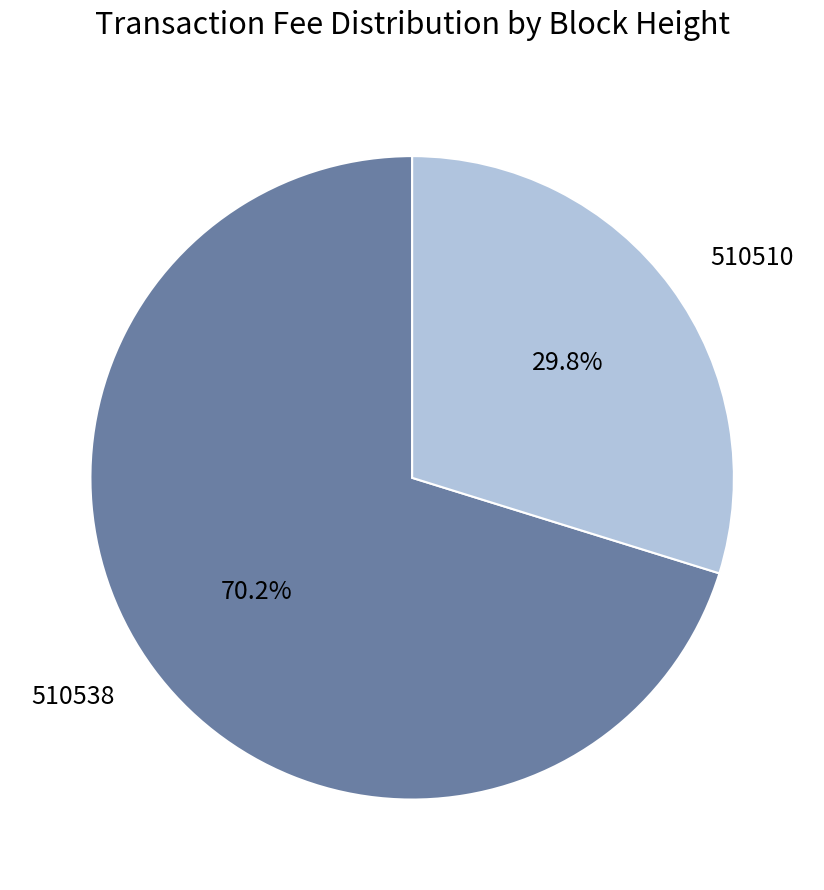

To the nearest percent, what is the average slice percentage?

50%